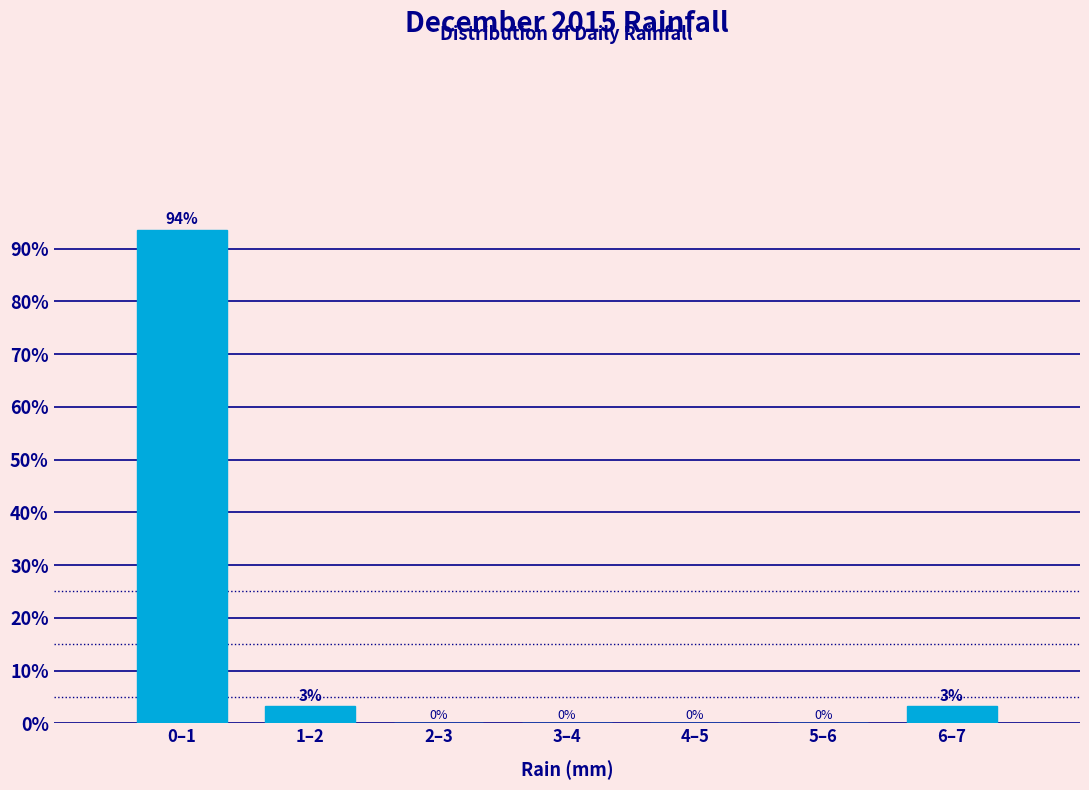

Is it true that the value at 2–3 is 32.4?

False